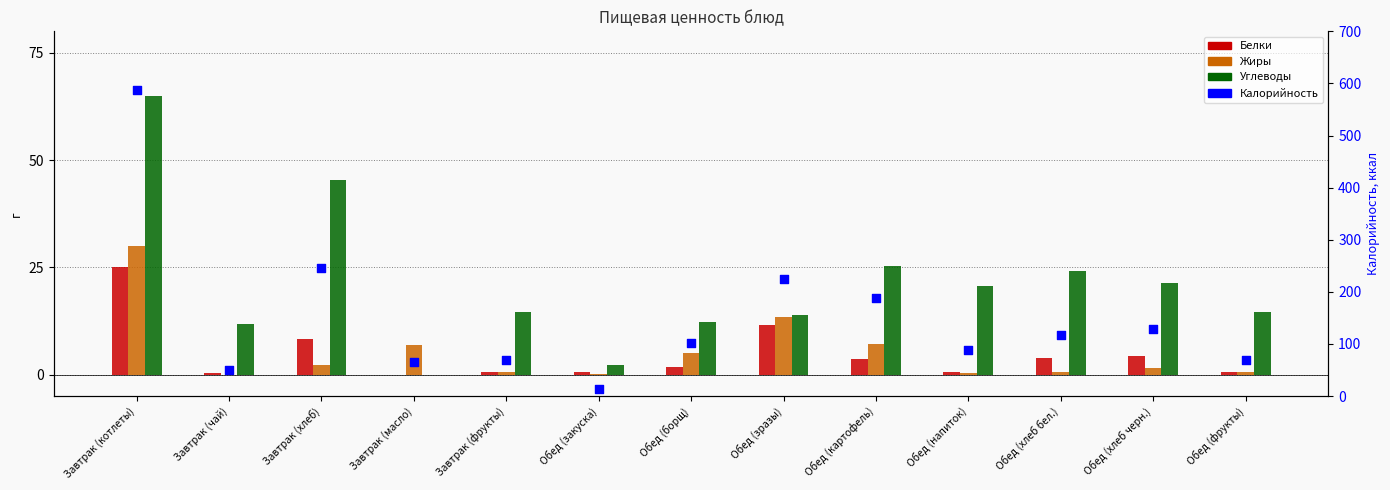

Which series has the largest total across all categories?

Калорийность